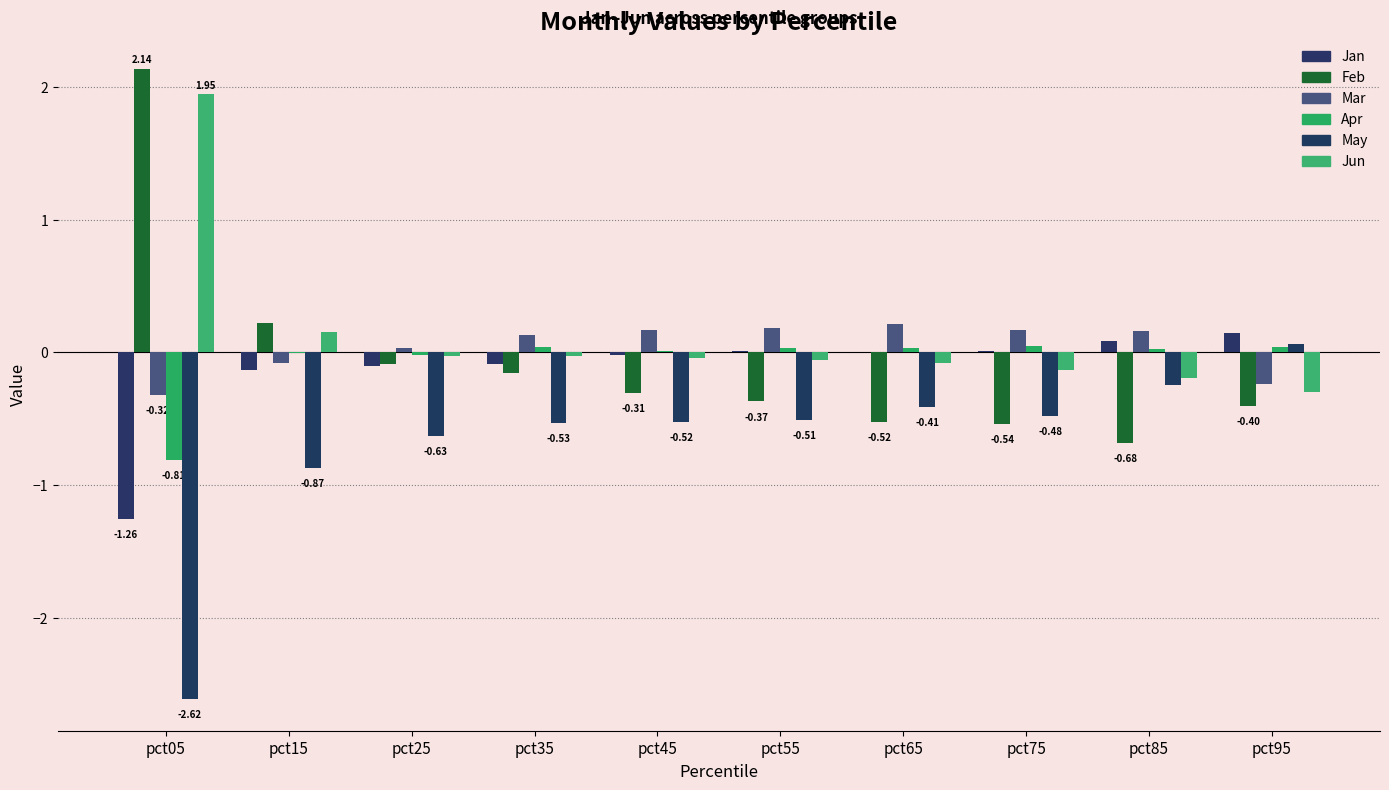

What value does the May series have at pct35?

-0.5